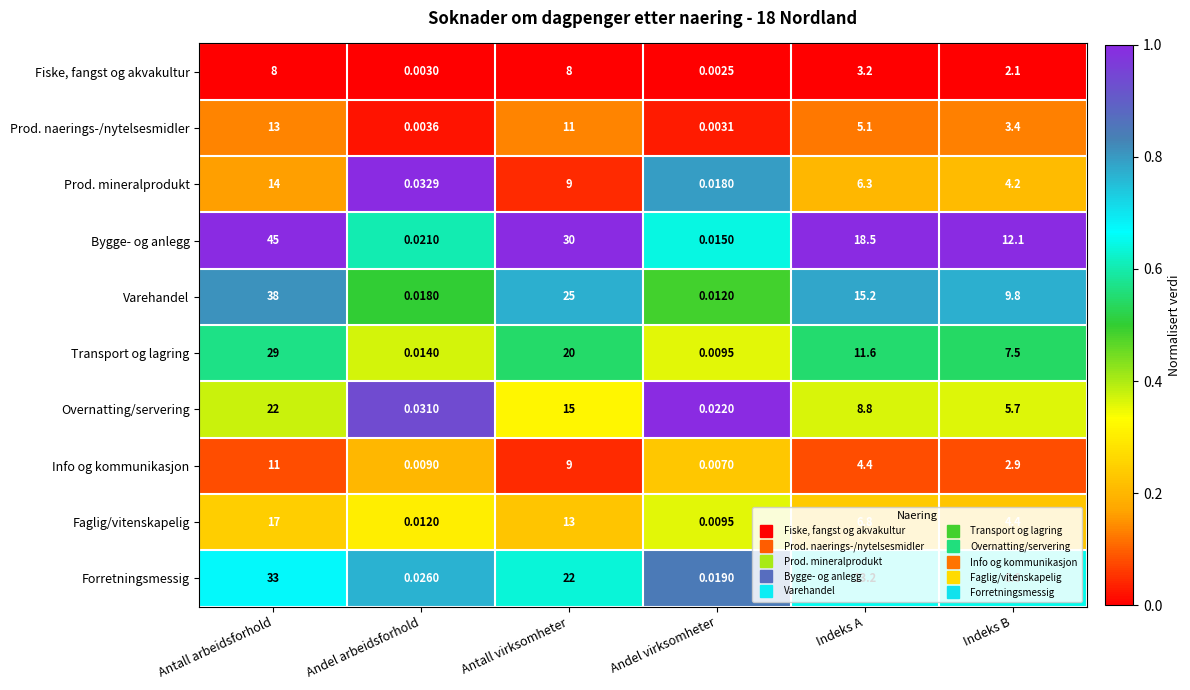

Count the number of categories in the chart.

6